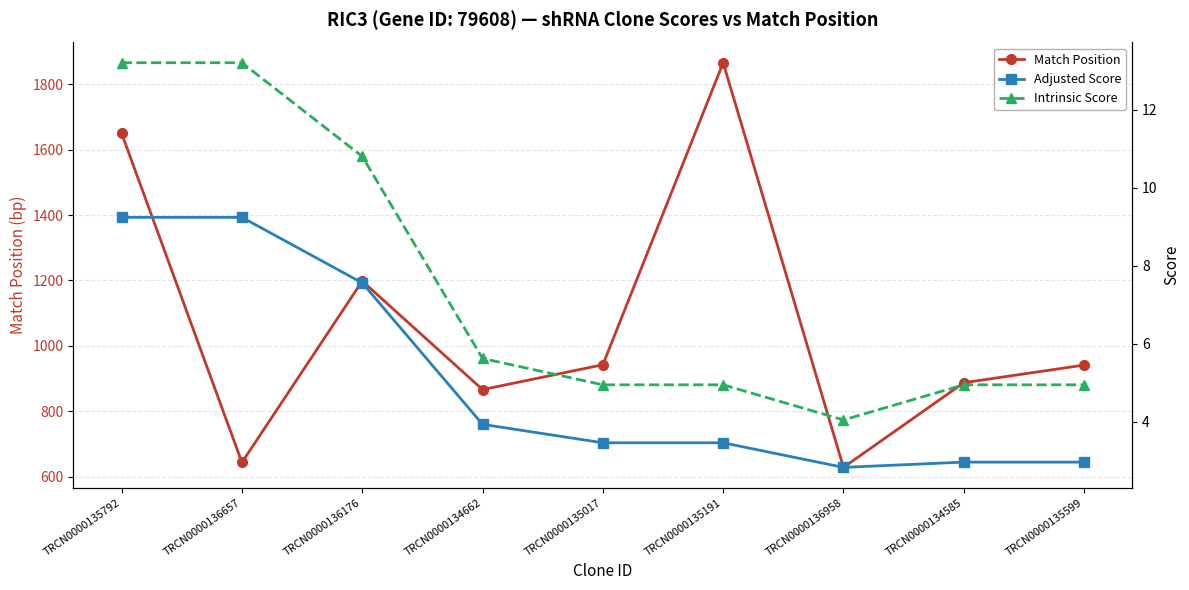

At which label does Adjusted Score reach its minimum?

TRCN0000136958